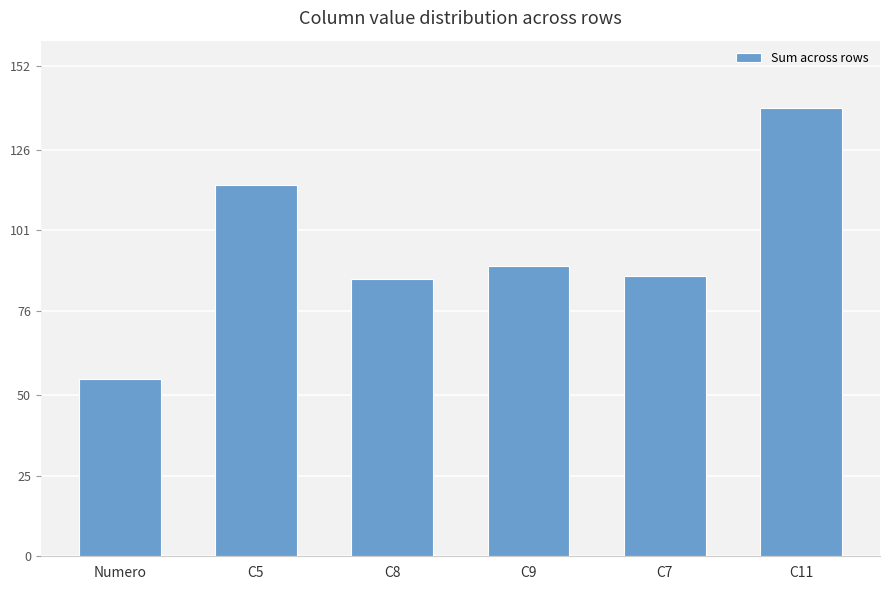

At which category does the chart reach its peak across all series?

C11